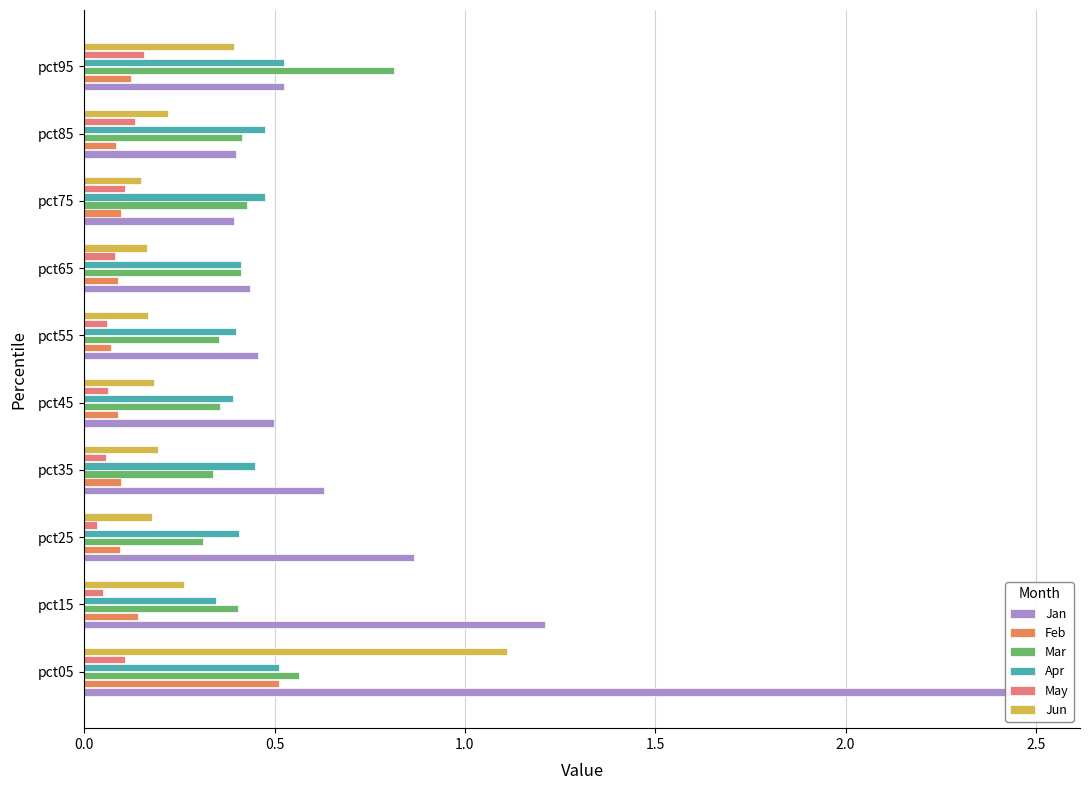

Reading left to right, extract all data points from this chart.

Jan: 2.5	1.2	0.9	0.6	0.5	0.5	0.4	0.4	0.4	0.5
Feb: 0.5	0.1	0.1	0.1	0.1	0.1	0.1	0.1	0.1	0.1
Mar: 0.6	0.4	0.3	0.3	0.4	0.4	0.4	0.4	0.4	0.8
Apr: 0.5	0.3	0.4	0.4	0.4	0.4	0.4	0.5	0.5	0.5
May: 0.1	0.0	0.0	0.1	0.1	0.1	0.1	0.1	0.1	0.2
Jun: 1.1	0.3	0.2	0.2	0.2	0.2	0.2	0.1	0.2	0.4